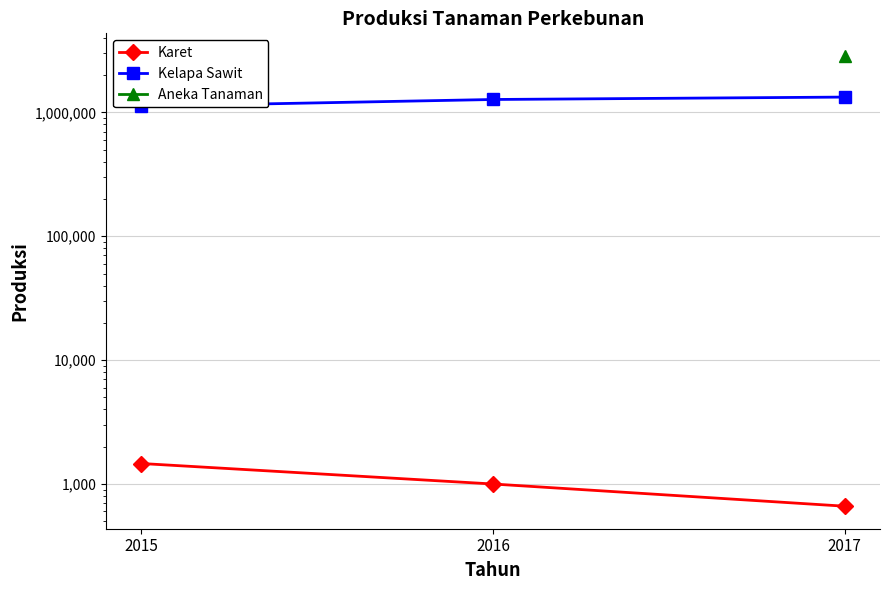

What is the maximum value for Kelapa Sawit?

1328740.0